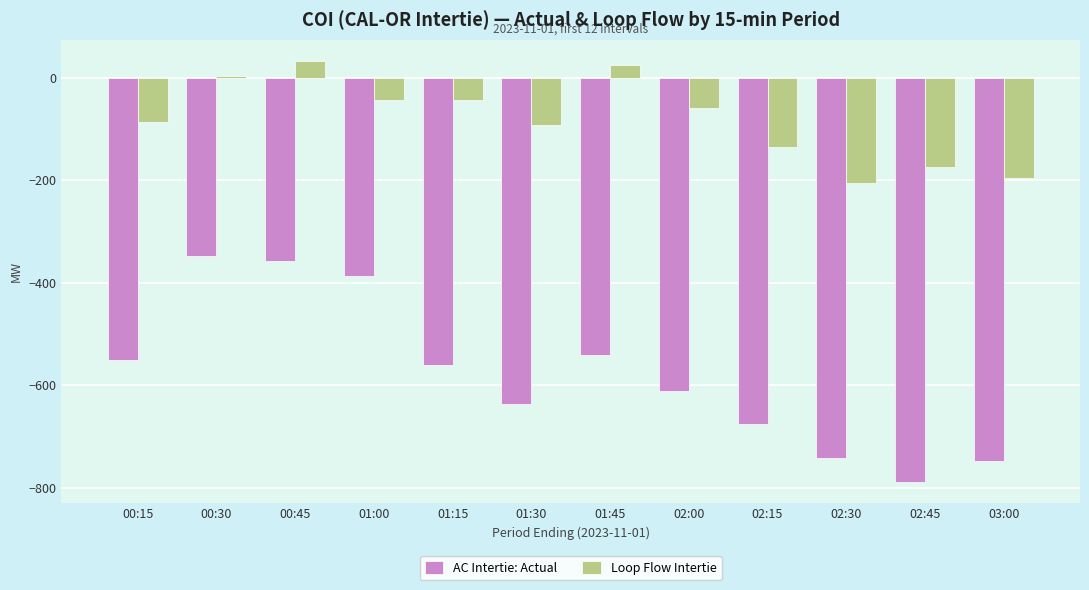

What value does the Loop Flow Intertie series have at 01:30?

-92.1